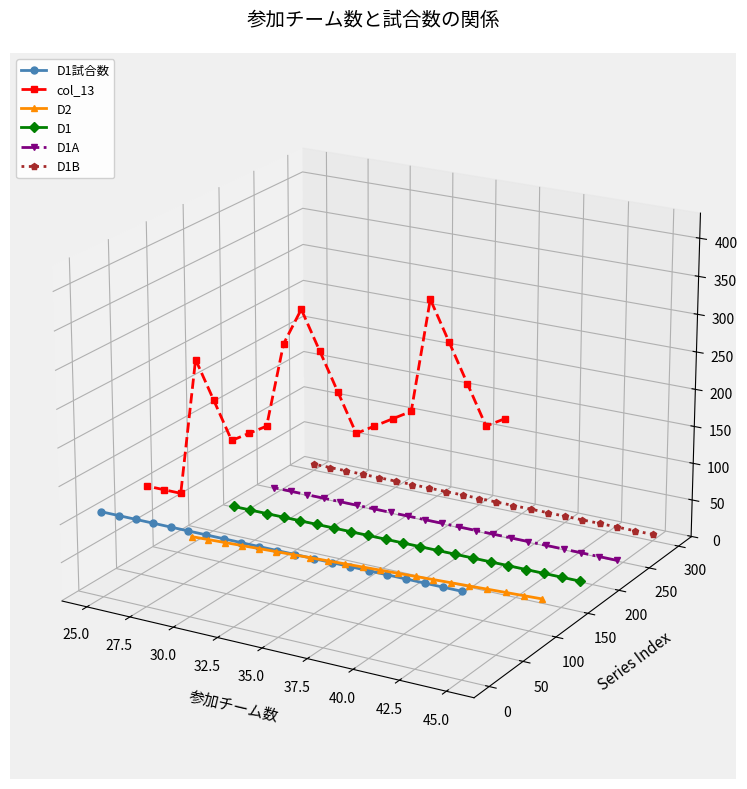

True or false: col_13 and D1試合数 intersect in this chart.

False